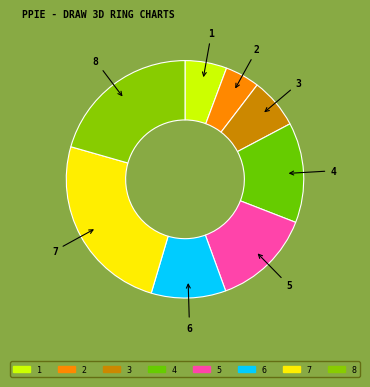

How many slices are in this pie chart?

8